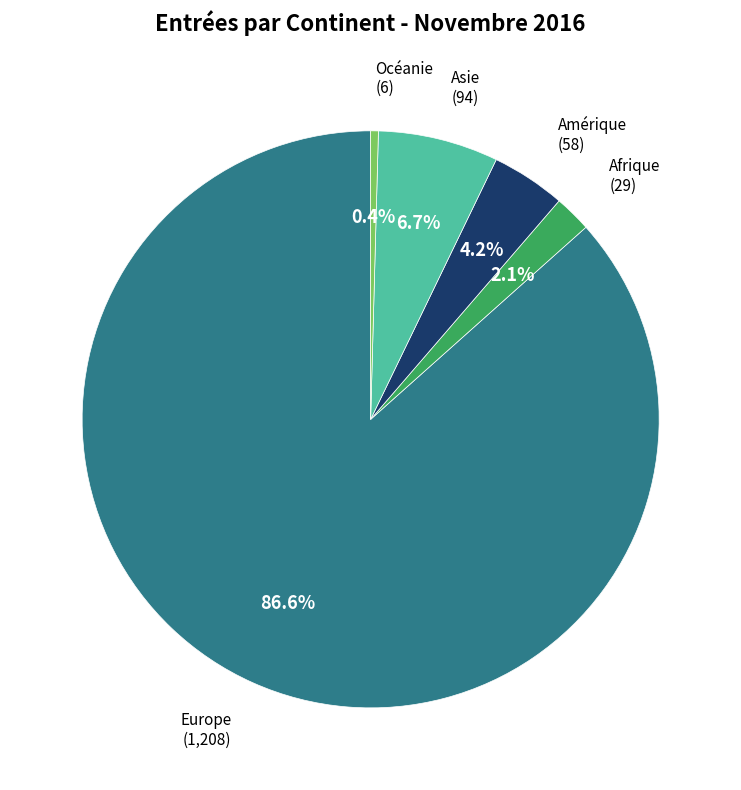

The Afrique slice represents 2% of the pie. True or false?

True